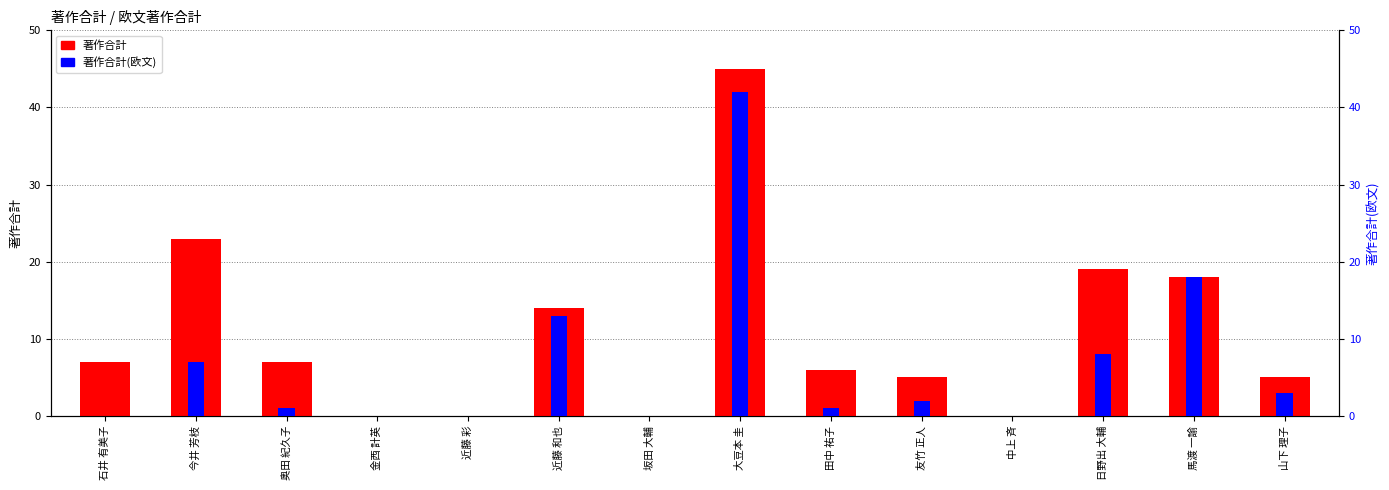

Where is 著作合計(欧文) nearest to the value 21?

馬渡 一諭